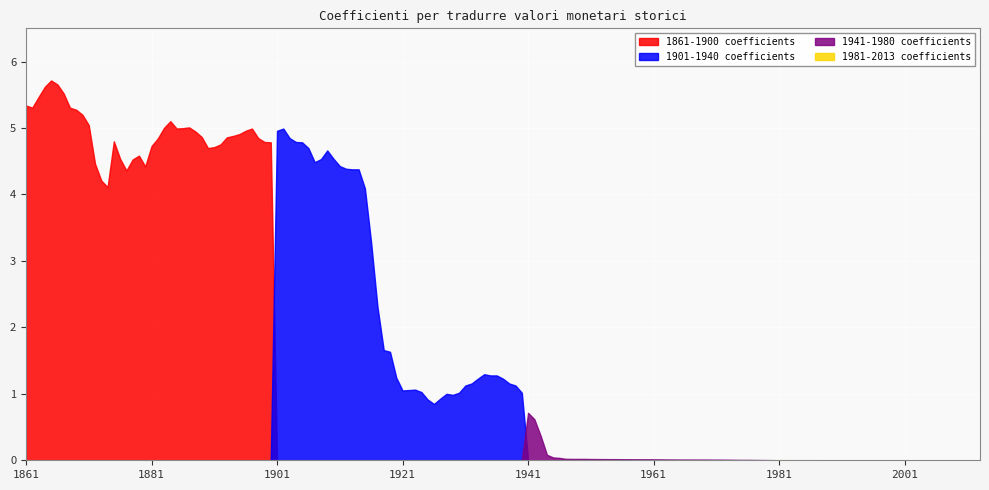

What is the maximum value shown in the chart?

5.7